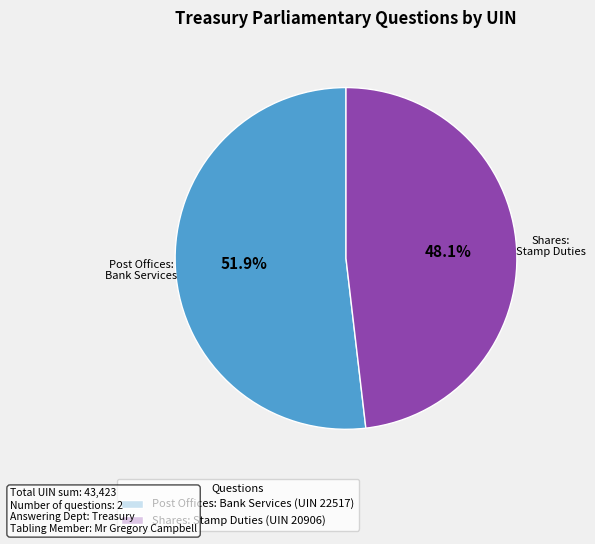

To the nearest percent, what percentage of the pie is Post Offices: Bank Services (UIN 22517)?

52%